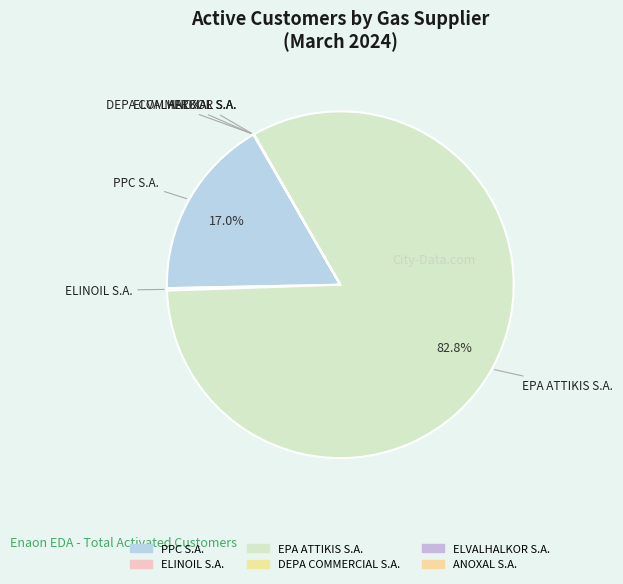

Count the number of slices in the pie.

6